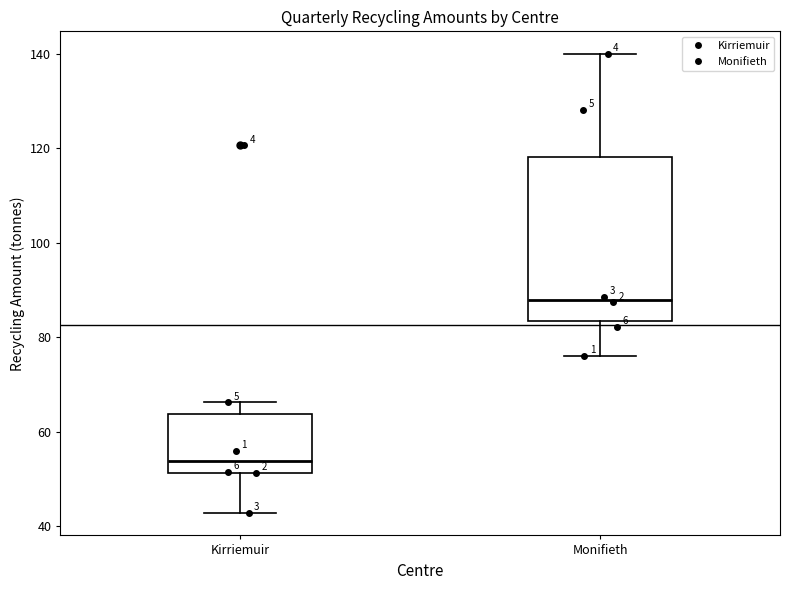

Where does the lower whisker of the box for Monifieth end on the y-axis? The values are not printed on the chart, so give them approximately, as read against the axis.

76